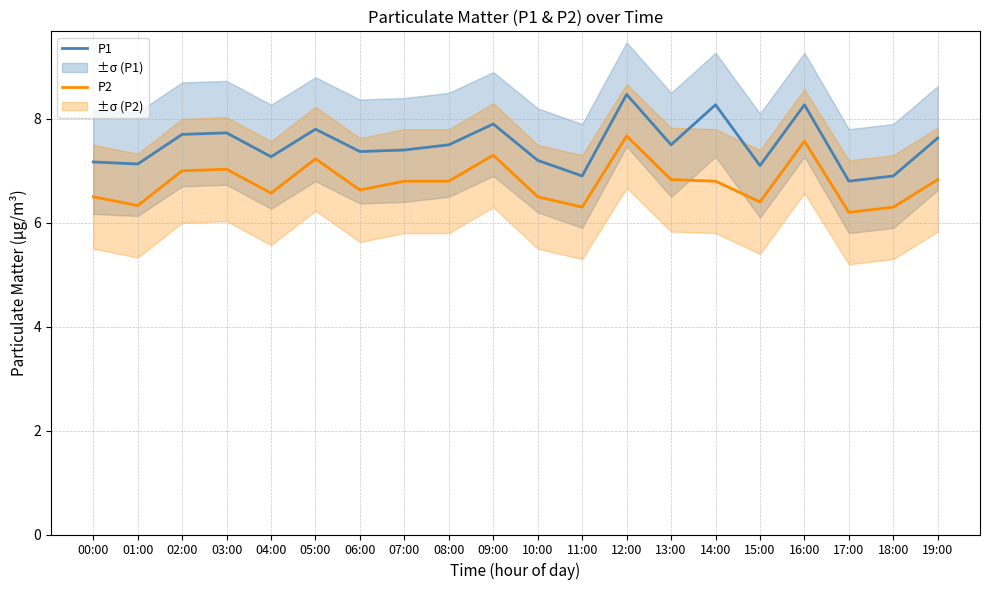

How many data points in P1 are above 7?

17